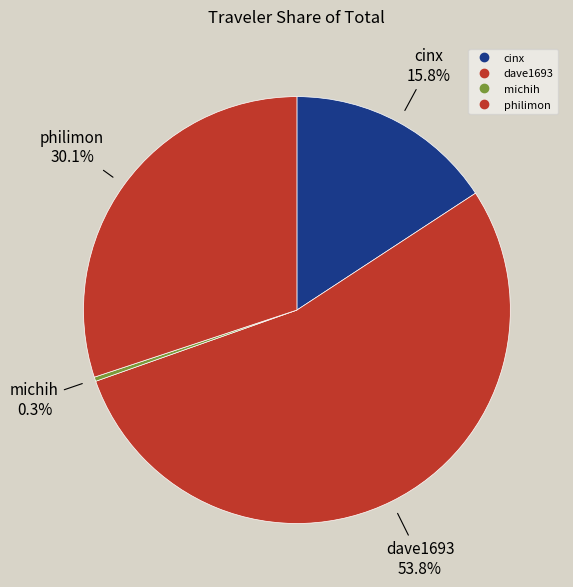

Which slice is the largest?

dave1693